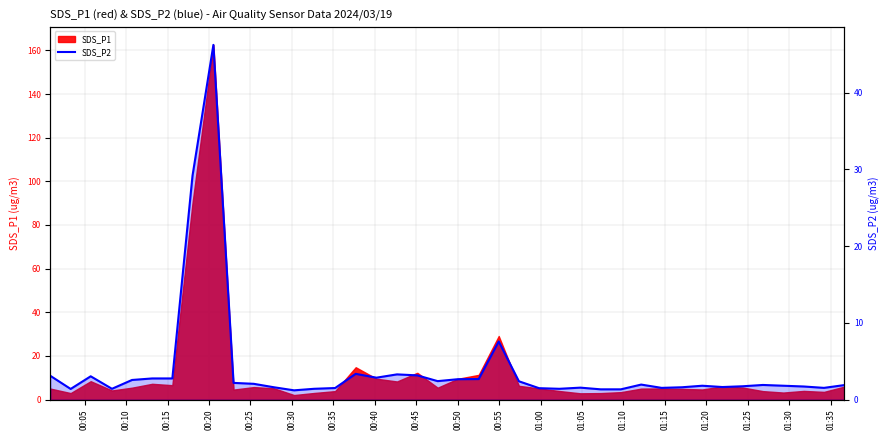

How many lines are shown in the chart?

1